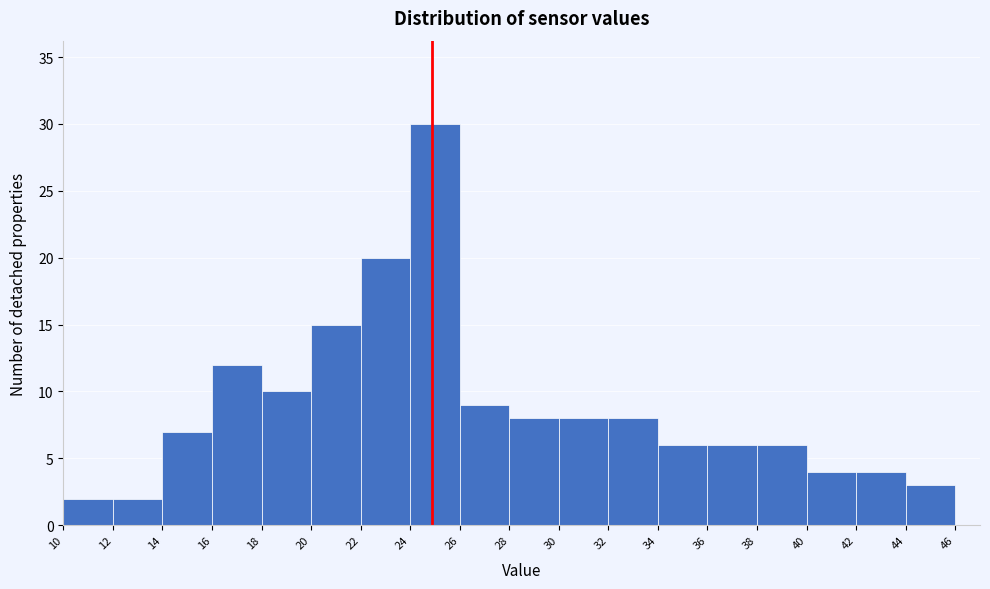

Reading left to right, list every bar in this chart as the range it spans on the x-axis followed by its height. The values are not printed on the chart, so give them approximately, as read against the axis.

10 to 12: 2
12 to 14: 2
14 to 16: 7
16 to 18: 12
18 to 20: 10
20 to 22: 15
22 to 24: 20
24 to 26: 30
26 to 28: 9
28 to 30: 8
30 to 32: 8
32 to 34: 8
34 to 36: 6
36 to 38: 6
38 to 40: 6
40 to 42: 4
42 to 44: 4
44 to 46: 3